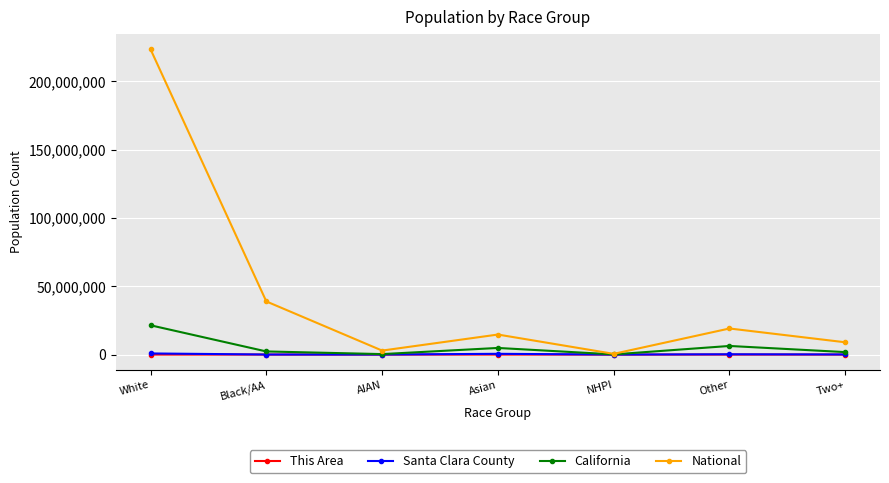

What is the label of the 3rd point from the right?

NHPI